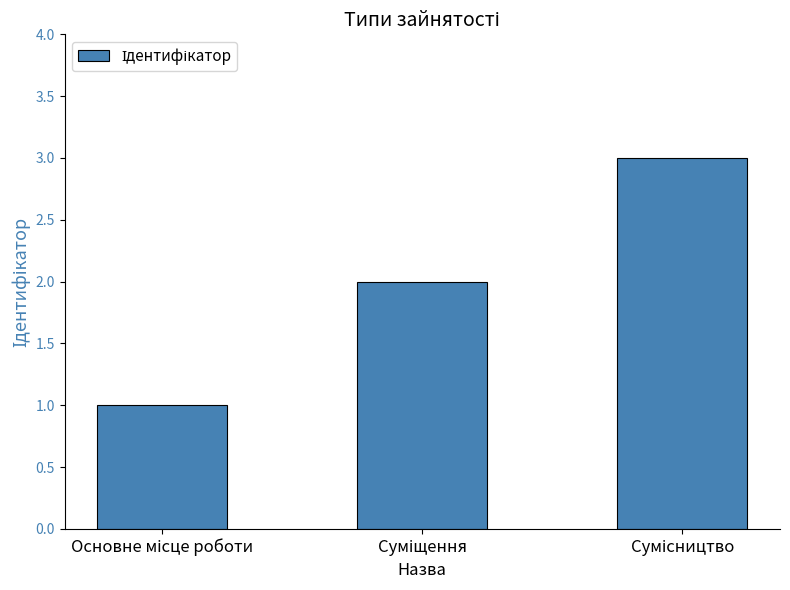

What is the greatest value displayed?

3